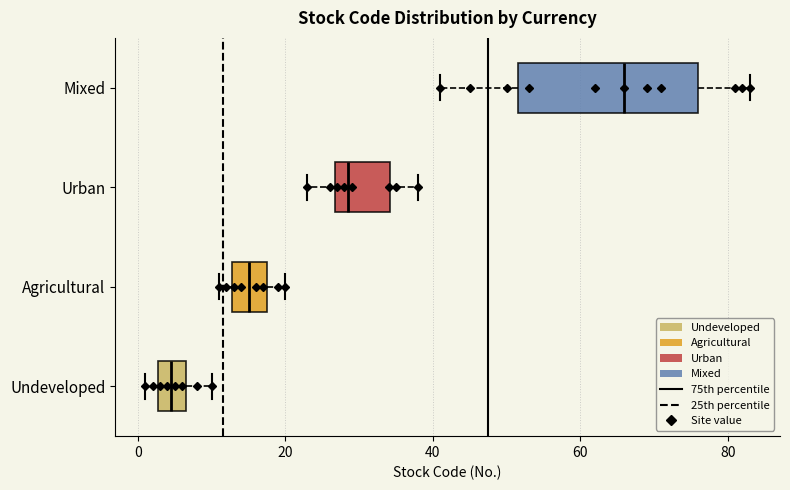

Comparing the boxes themselves (not the whiskers), which one is the widest?

Mixed